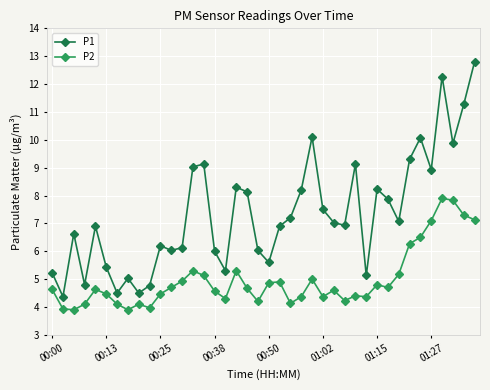

Which series has the largest range (max minus min)?

P1